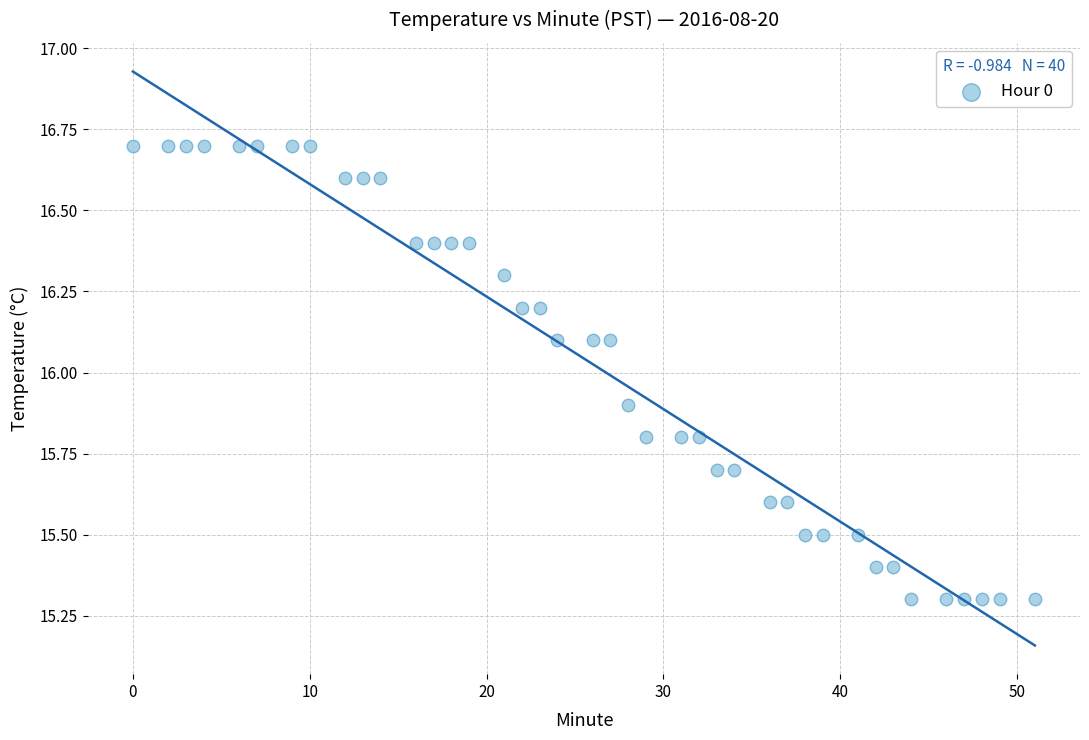

What is the range of X values (max minus min)?

51.0